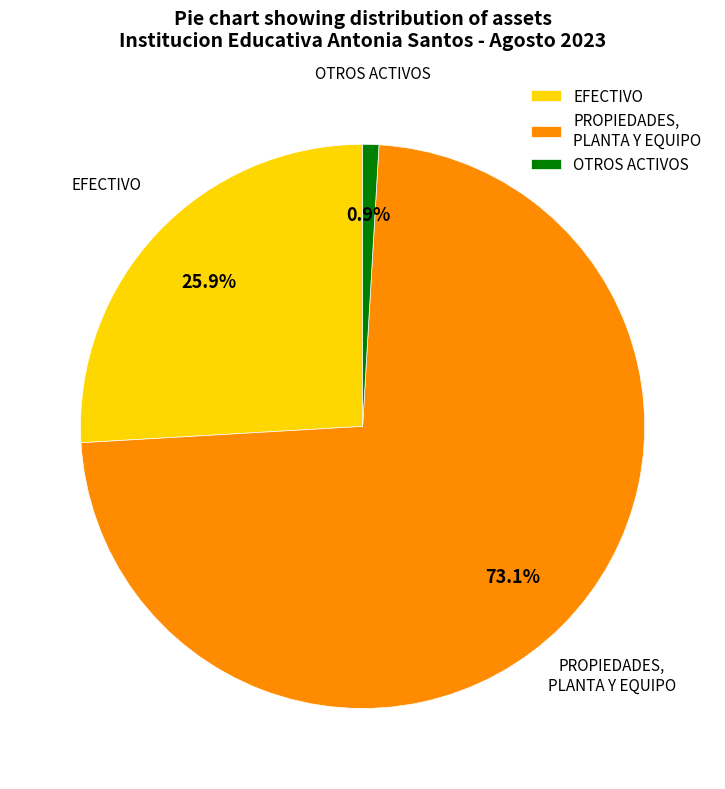

Which category has the biggest portion of the pie?

PROPIEDADES, PLANTA Y EQUIPO